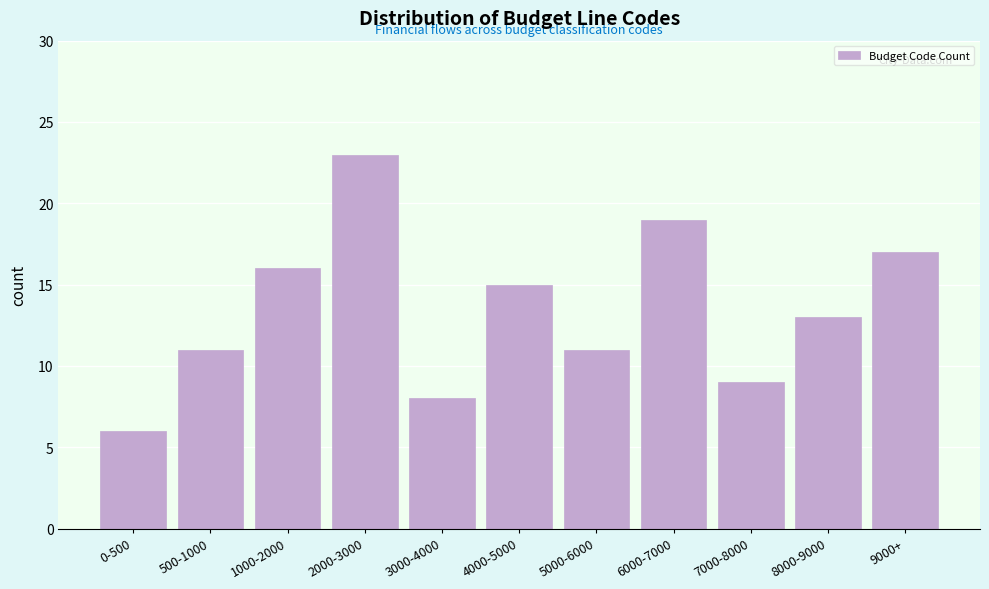

Reading left to right, transcribe all the data shown in this chart.

6	11	16	23	8	15	11	19	9	13	17